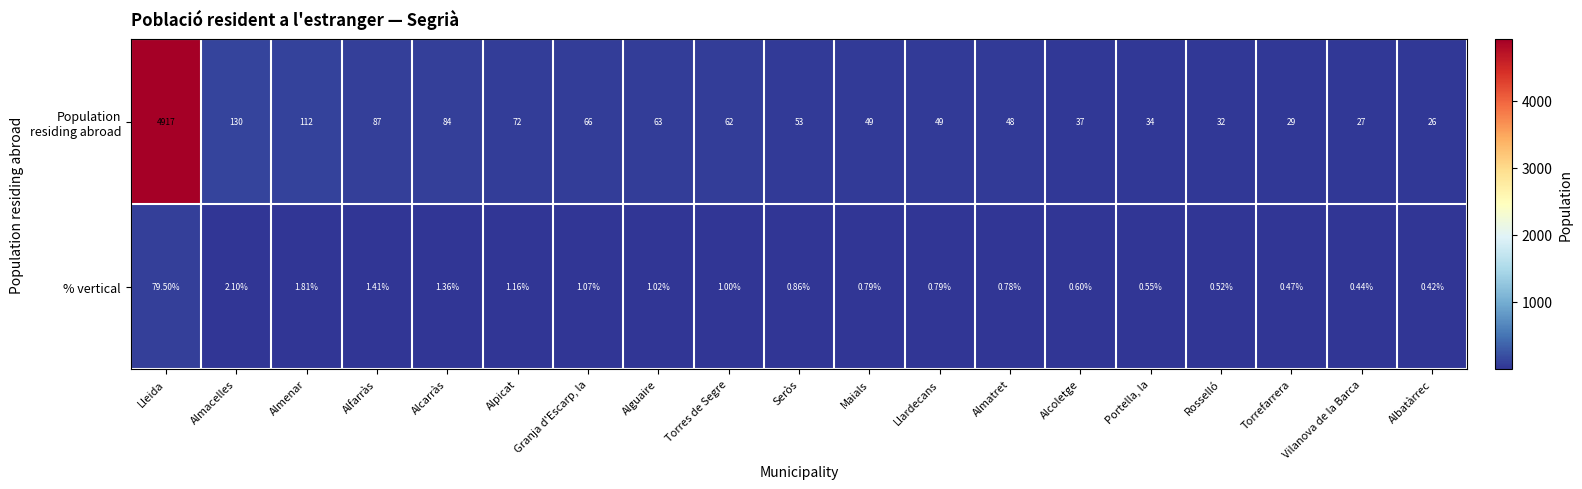

At which category does the chart reach its minimum across all series?

Albatàrrec